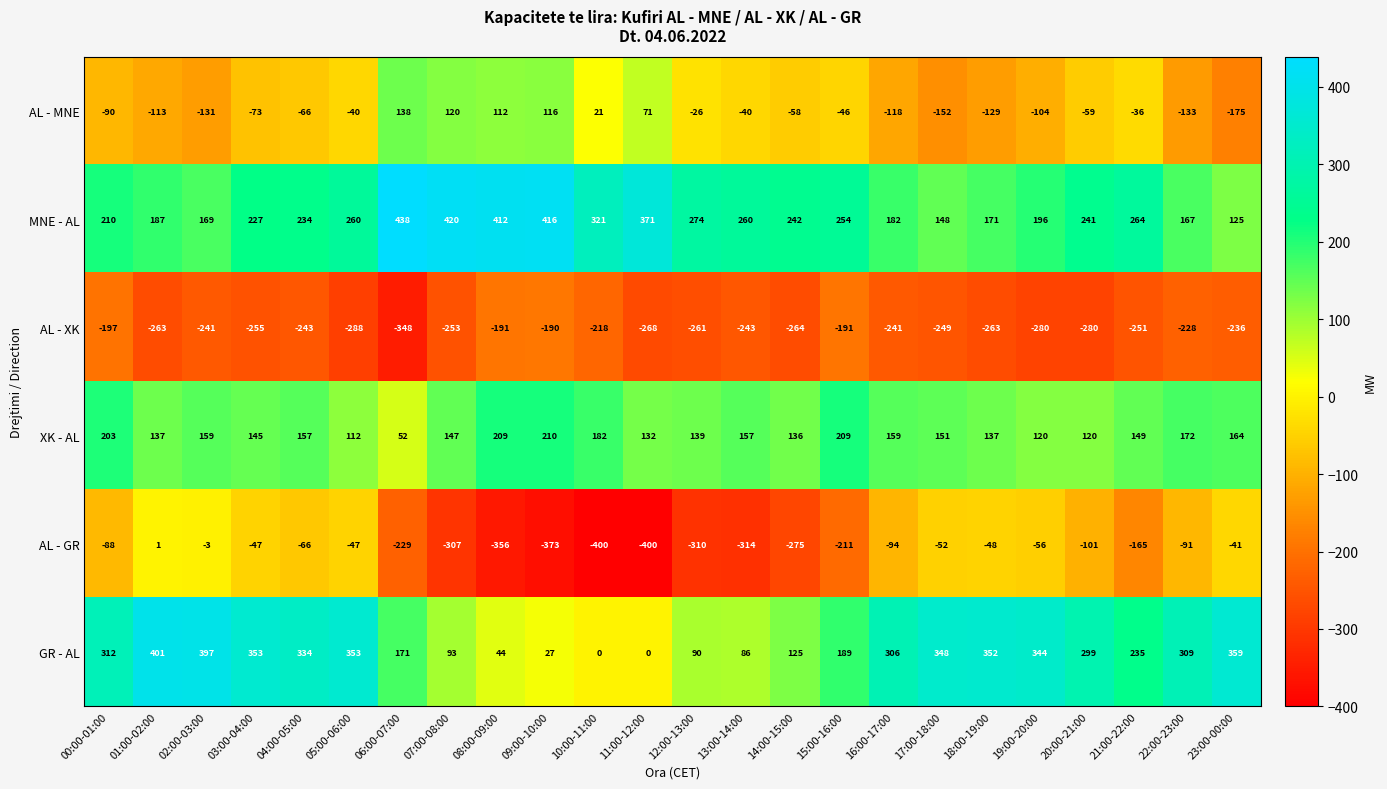

At which label is AL - MNE closest to -18?

12:00-13:00